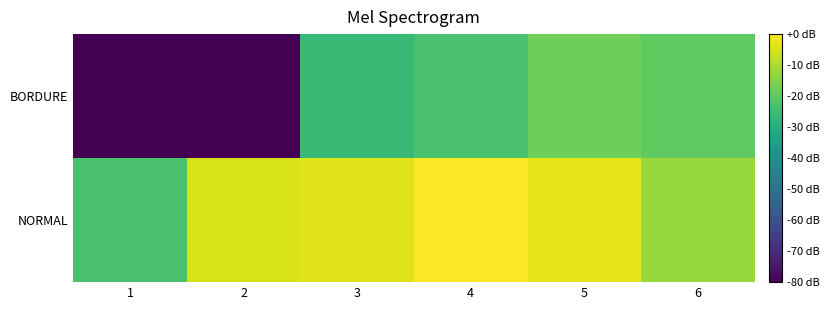

Reading left to right, list all the values displayed in this chart.

NORMAL: 1=-23.1	2=-4.8	3=-3.9	4=0.0	5=-3.0	6=-12.2
BORDURE: 1=-86.7	2=-86.7	3=-25.7	4=-22.8	5=-17.5	6=-19.5